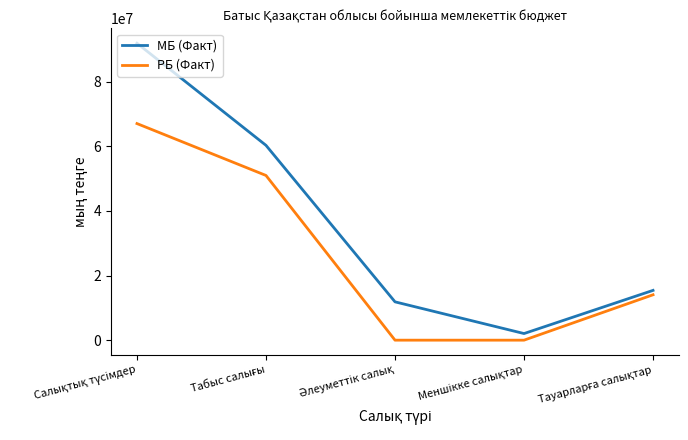

What is the difference between the second highest and second lowest values in the МБ (Факт) series?

48447203